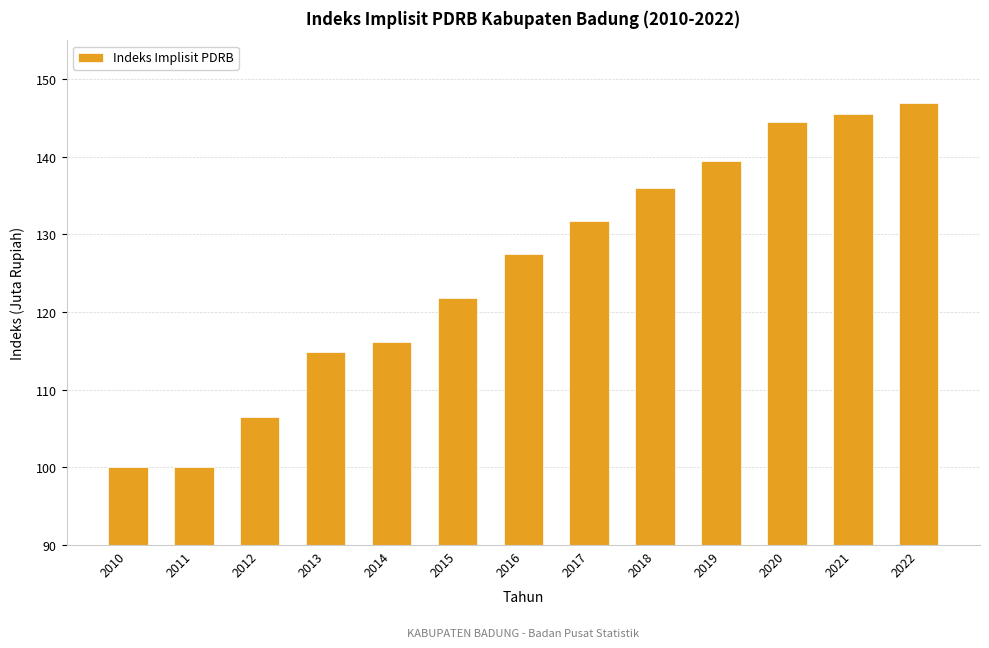

Approximately how many times larger is the value at 2017 compared to 2015?

1.1